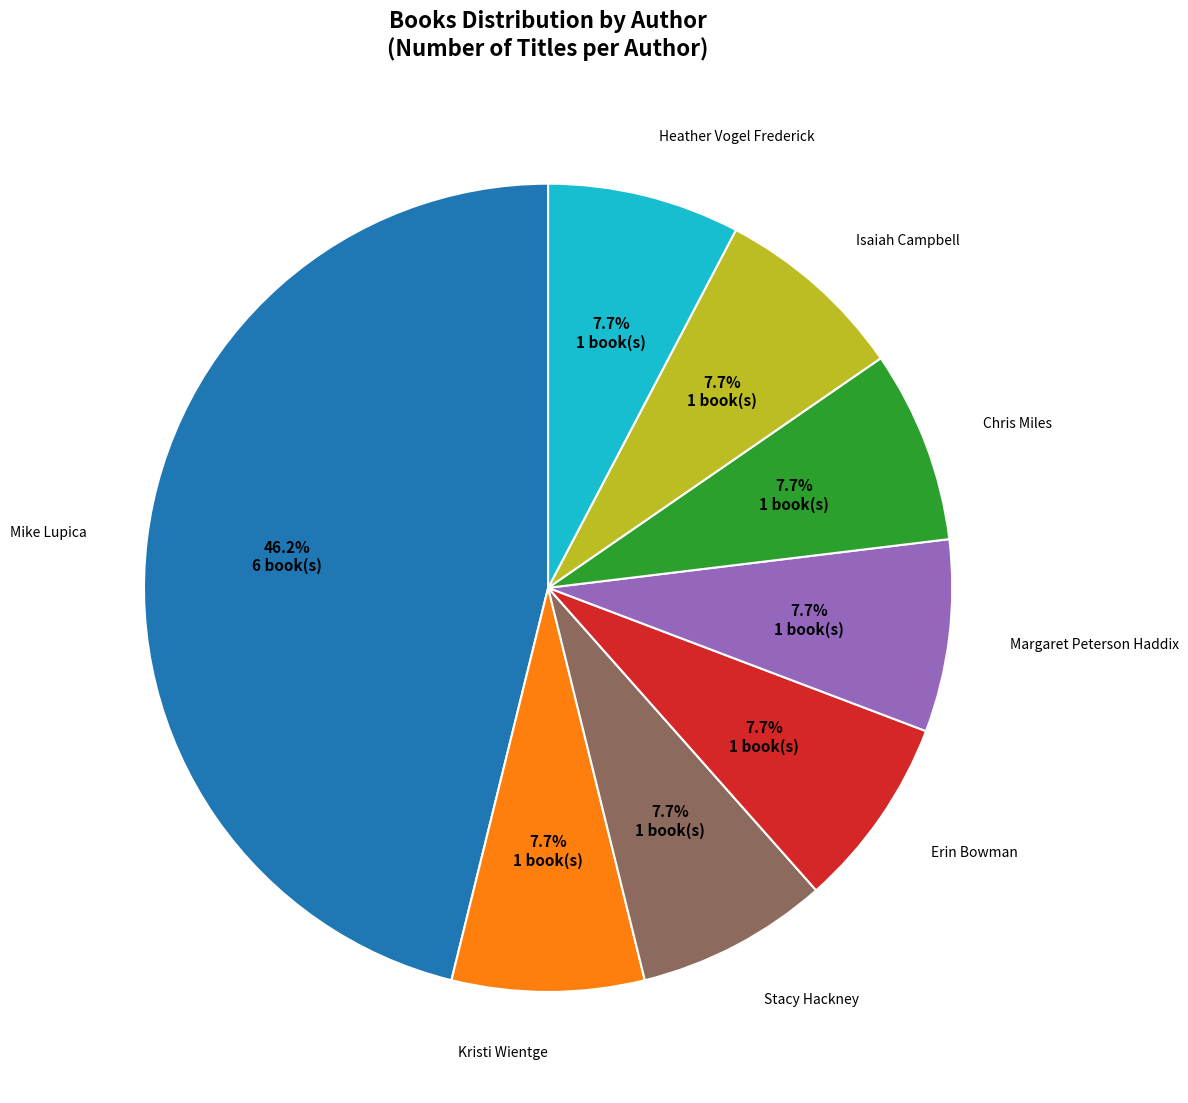

Is there a majority slice in this chart?

No